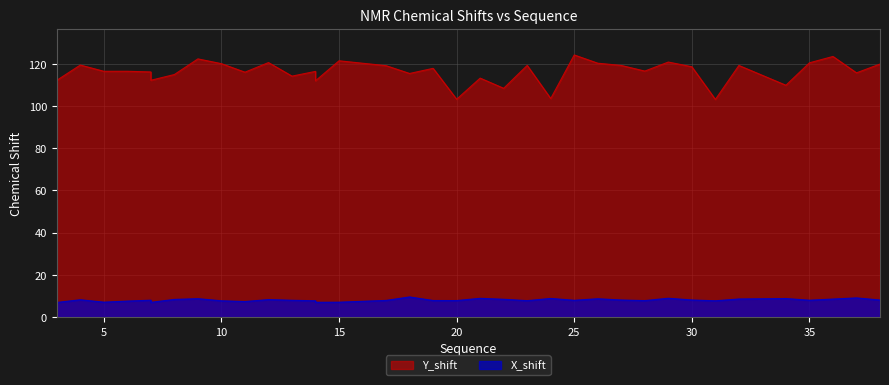

The value of Y_shift at 22 is 108.4. True or false?

True